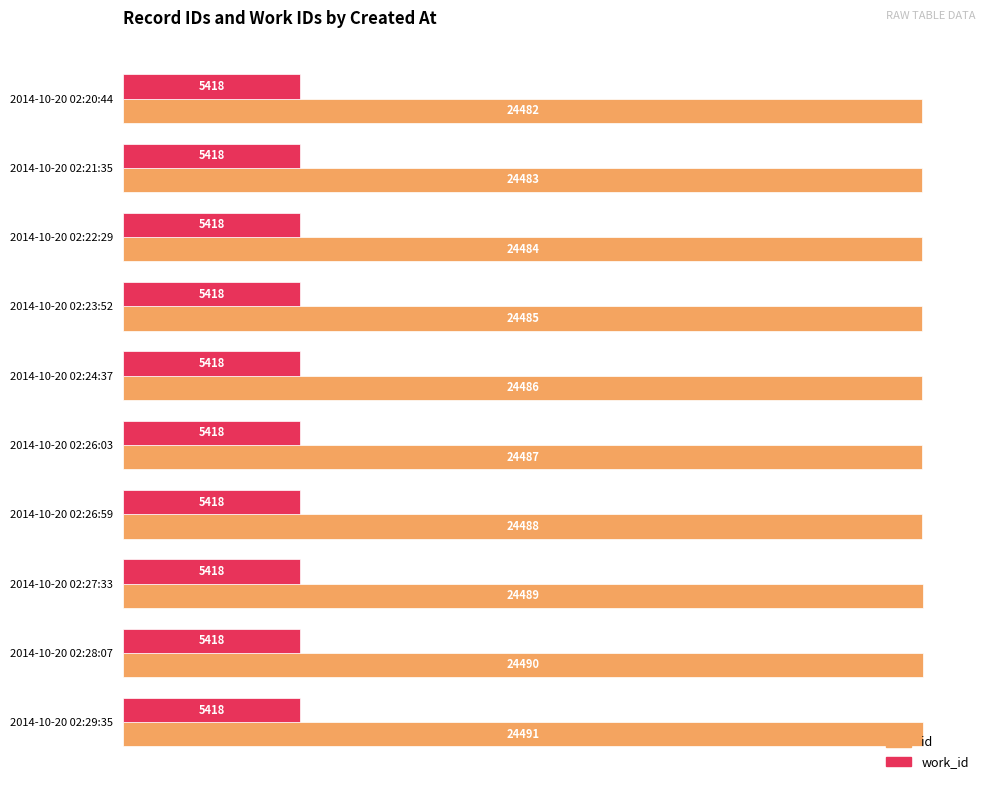

What are all the series names shown in the legend?

id, work_id